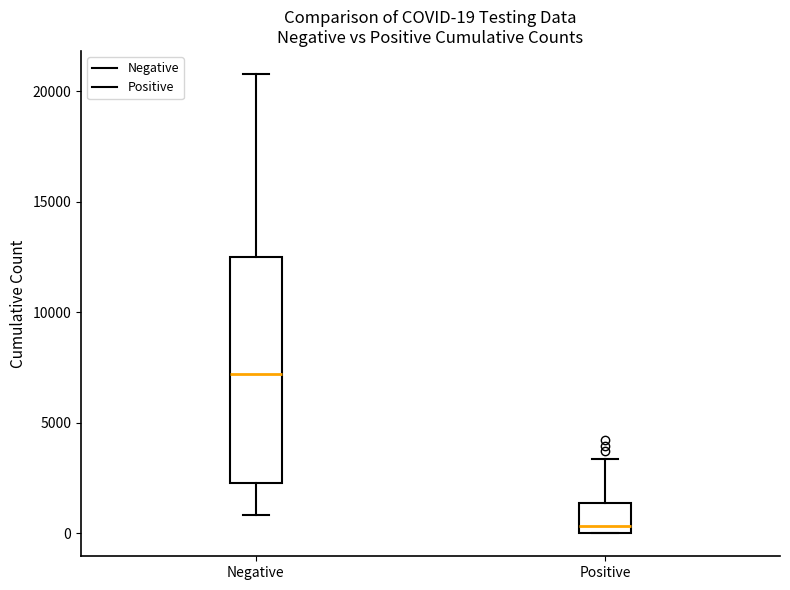

Which box's median line is the highest?

Negative